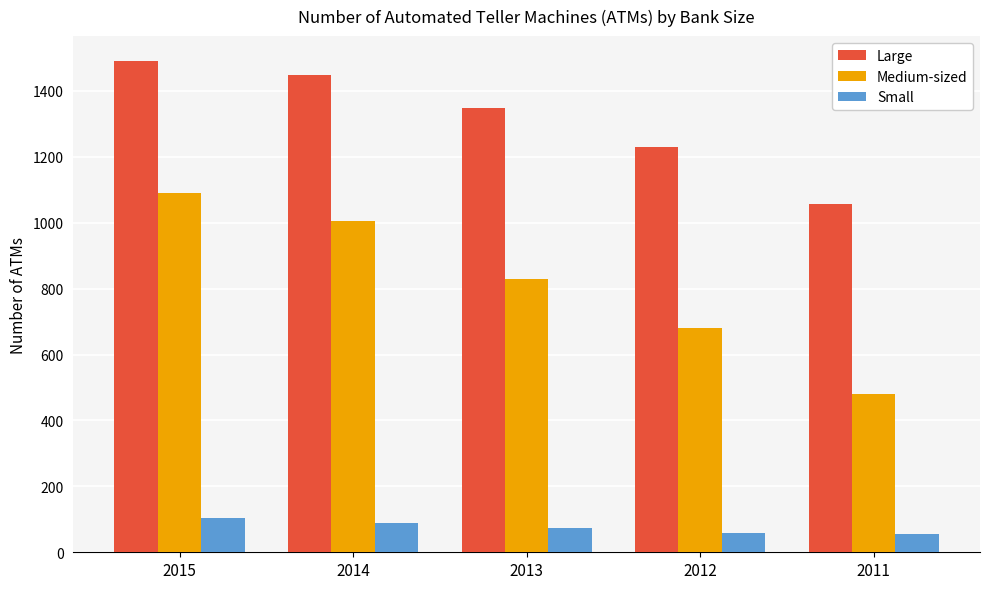

At how many categories does at least one series exceed 209?

5